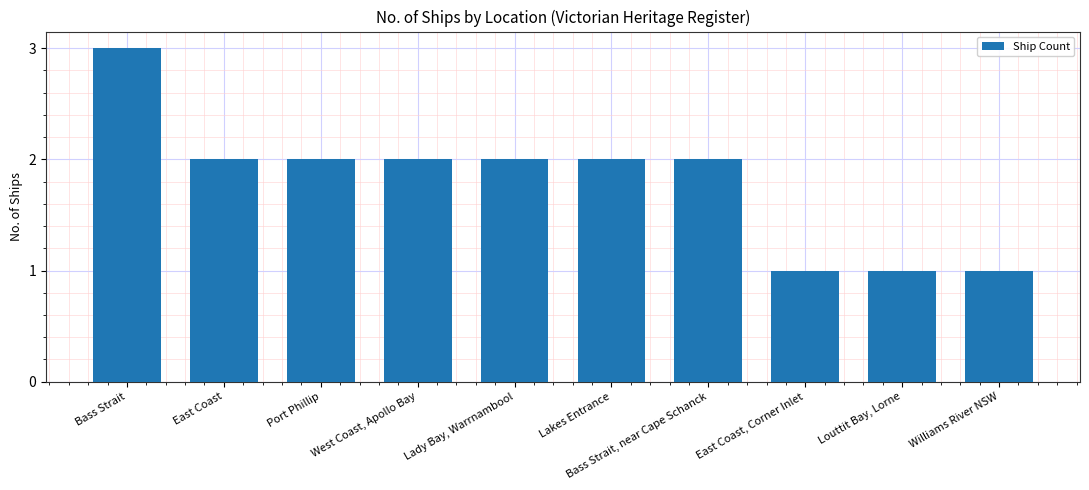

What is the minimum value shown in the chart?

1